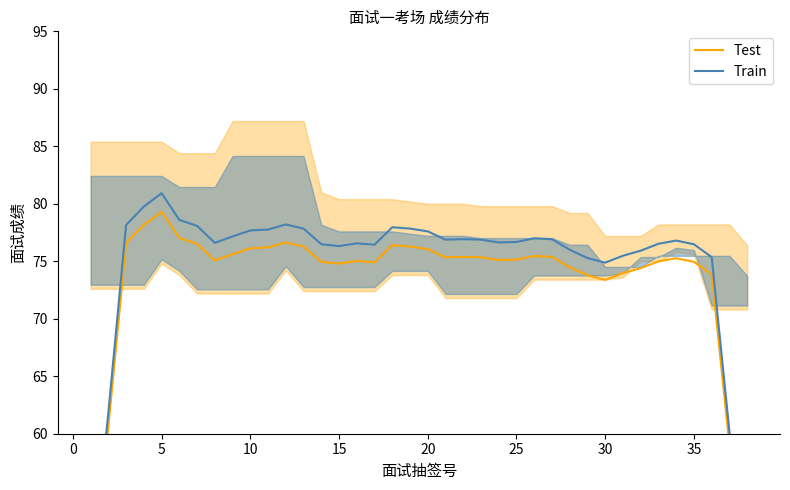

What are all the series names shown in the legend?

Test, Train